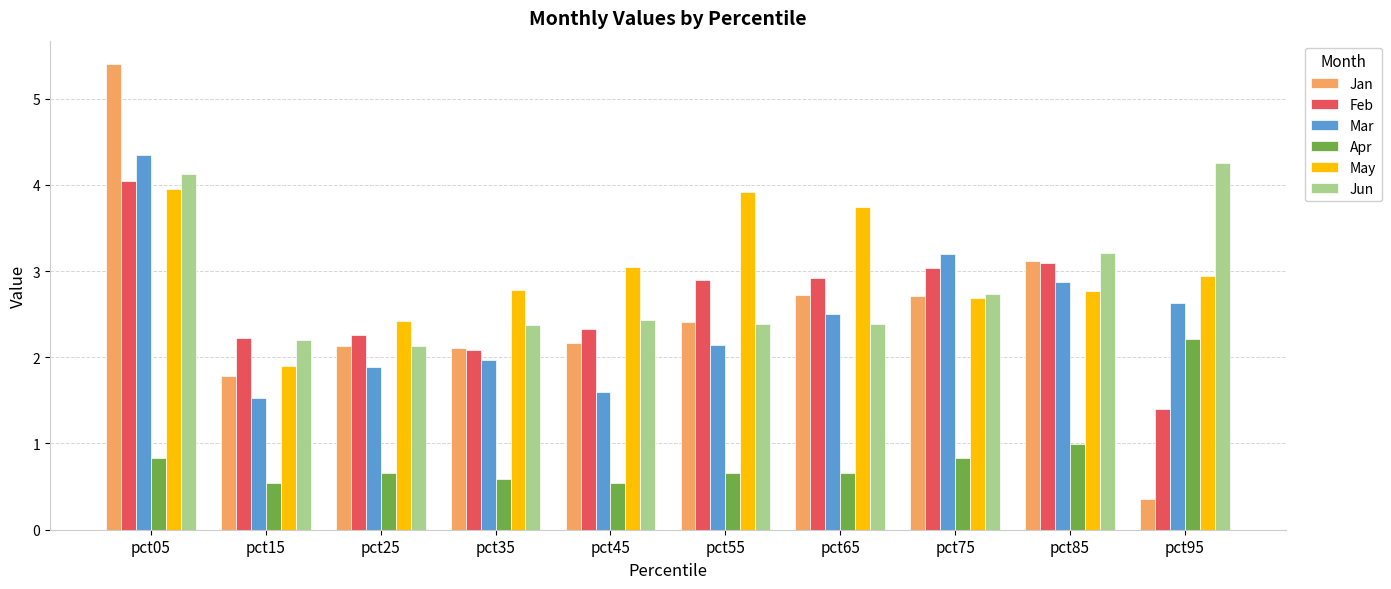

At which label does Jun reach its peak?

pct95